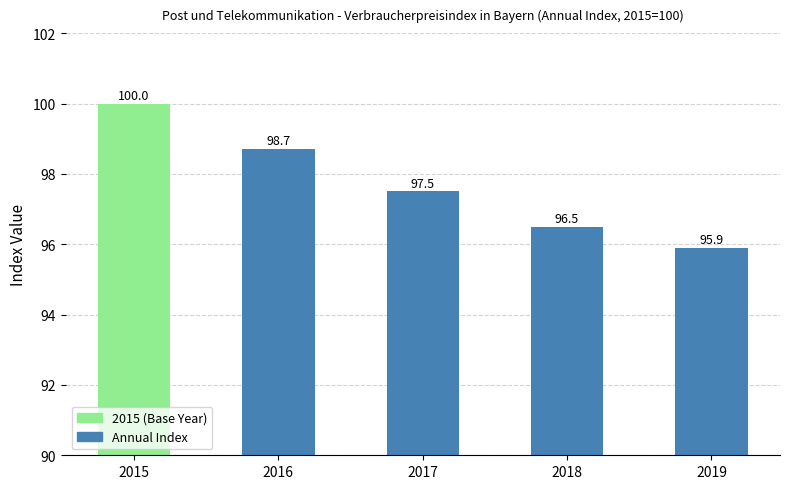

Reading left to right, what are all the values shown in this chart?

2015=100.0	2016=98.7	2017=97.5	2018=96.5	2019=95.9